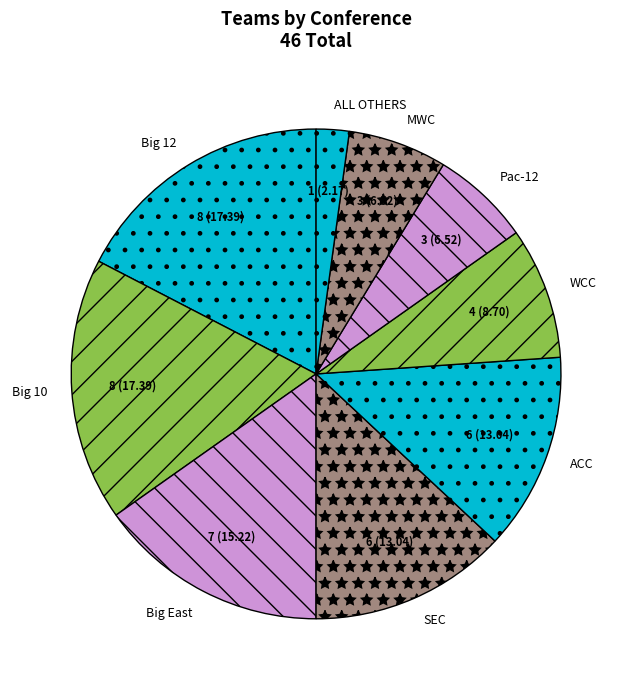

Which has a higher value, Pac-12 or Big 12?

Big 12